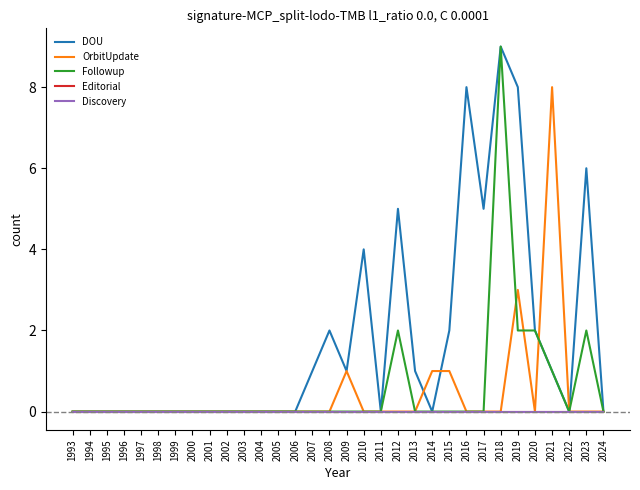

True or false: Followup and DOU cross at least once.

False